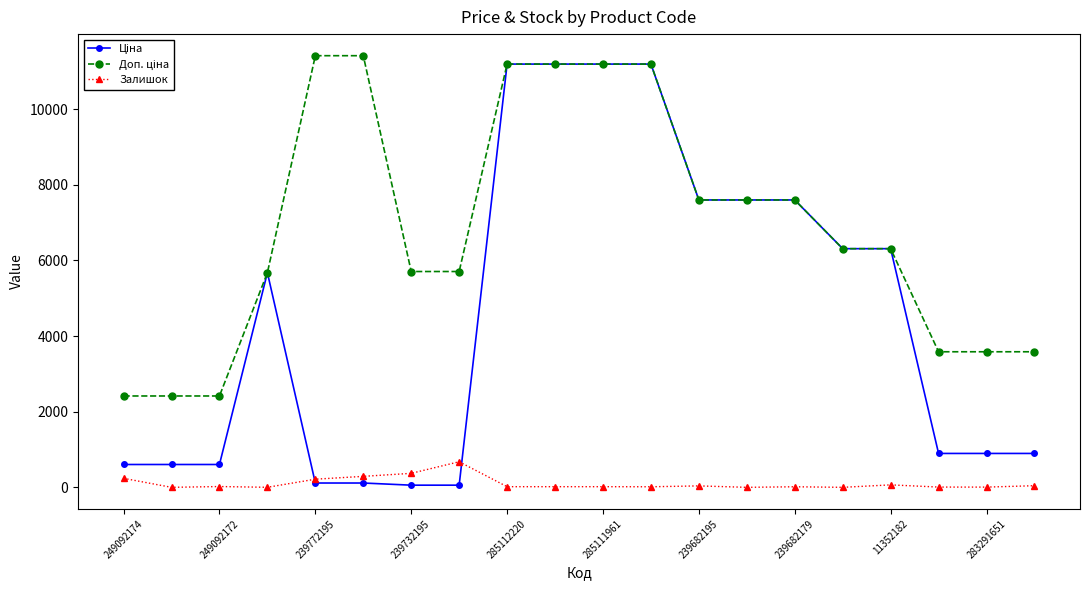

True or false: Залишок has more than 0 points higher than both neighbors.

True